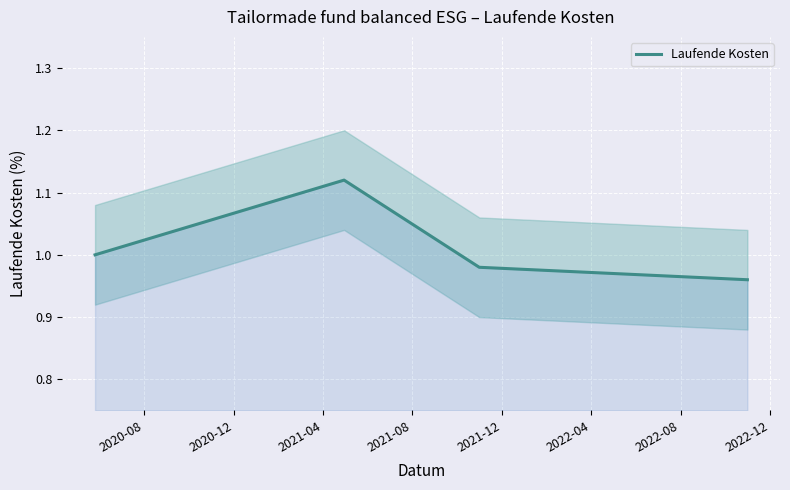

True or false: Laufende Kosten has more than 2 interior local peaks.

False